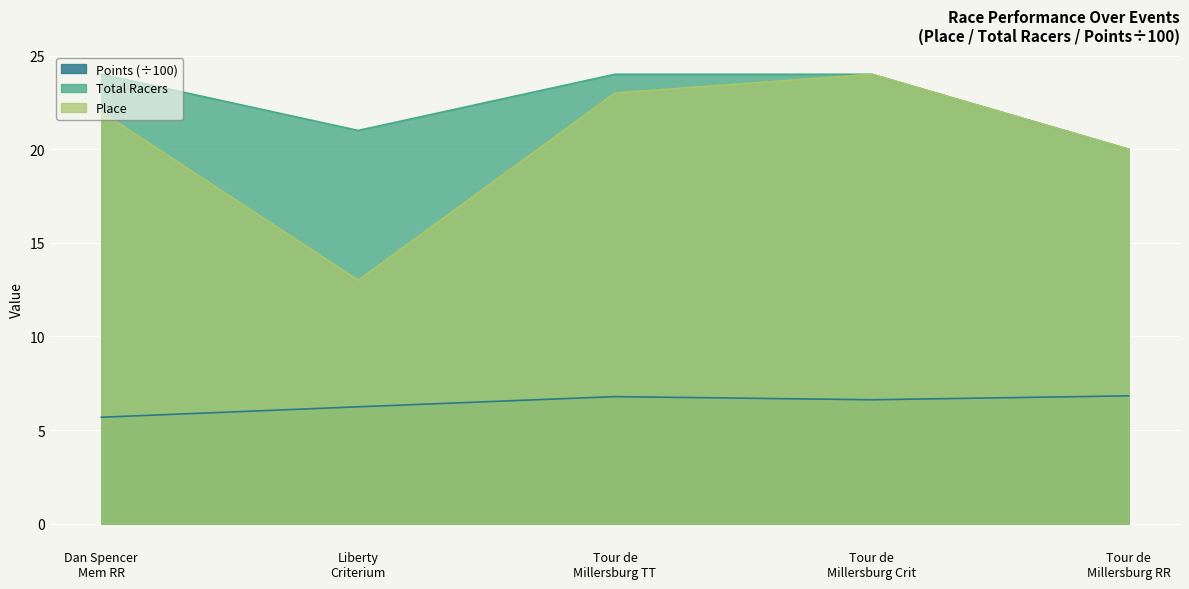

Rank the categories by Place value from lowest to highest.

Liberty
Criterium, Tour de
Millersburg RR, Dan Spencer
Mem RR, Tour de
Millersburg TT, Tour de
Millersburg Crit